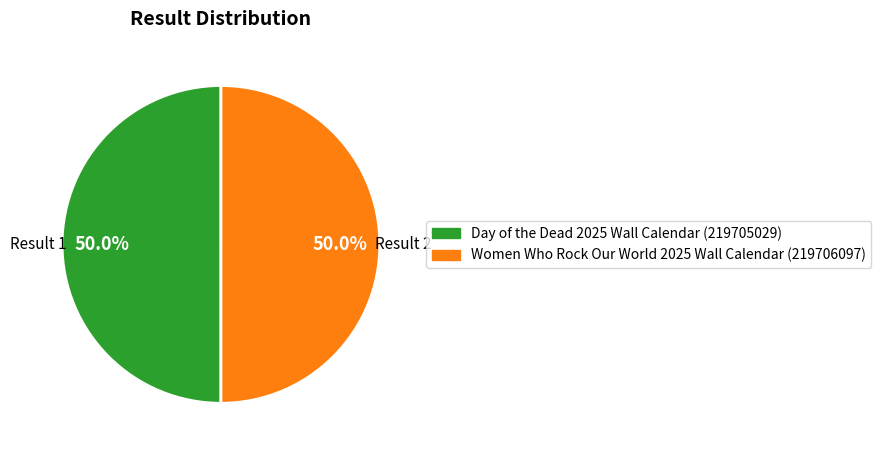

Which slice is the largest?

2